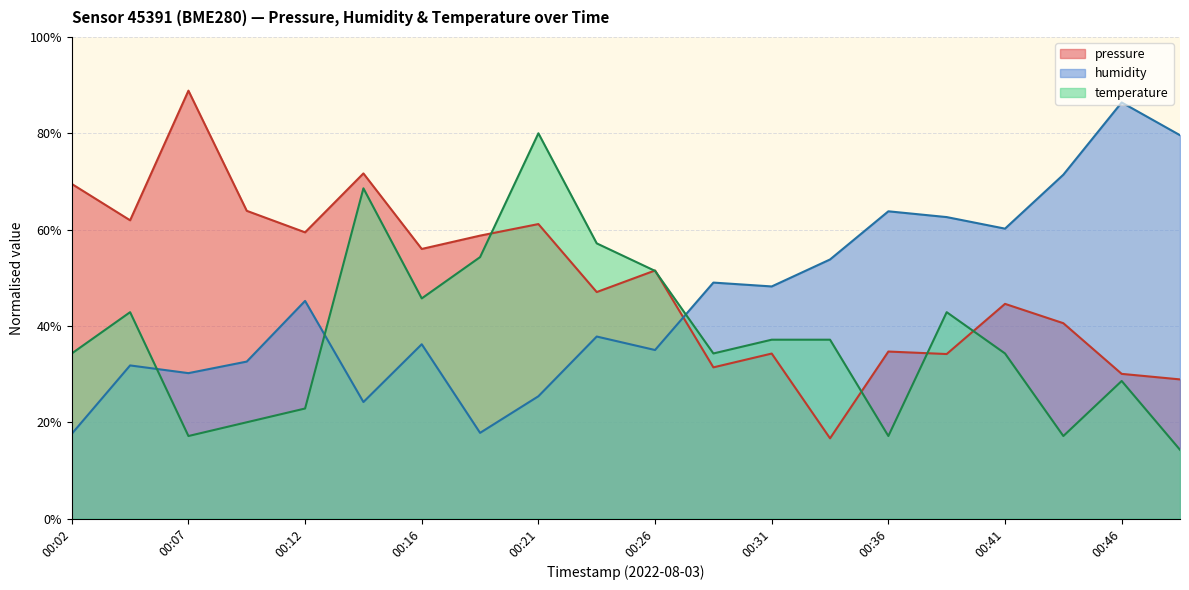

At how many categories does at least one series exceed 0?

20